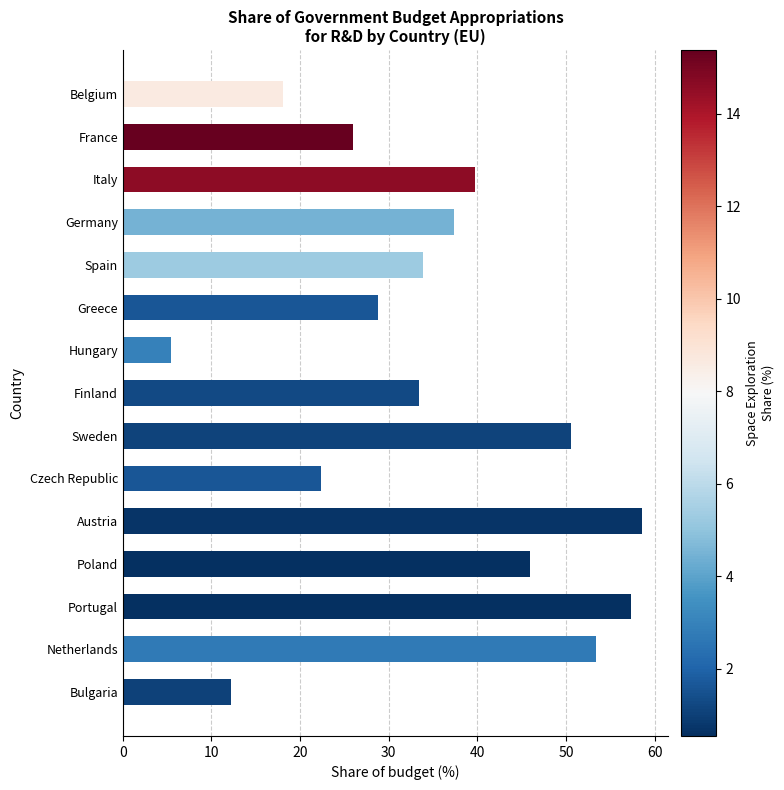

What is the label of the 6th bar from the bottom?

Czech Republic